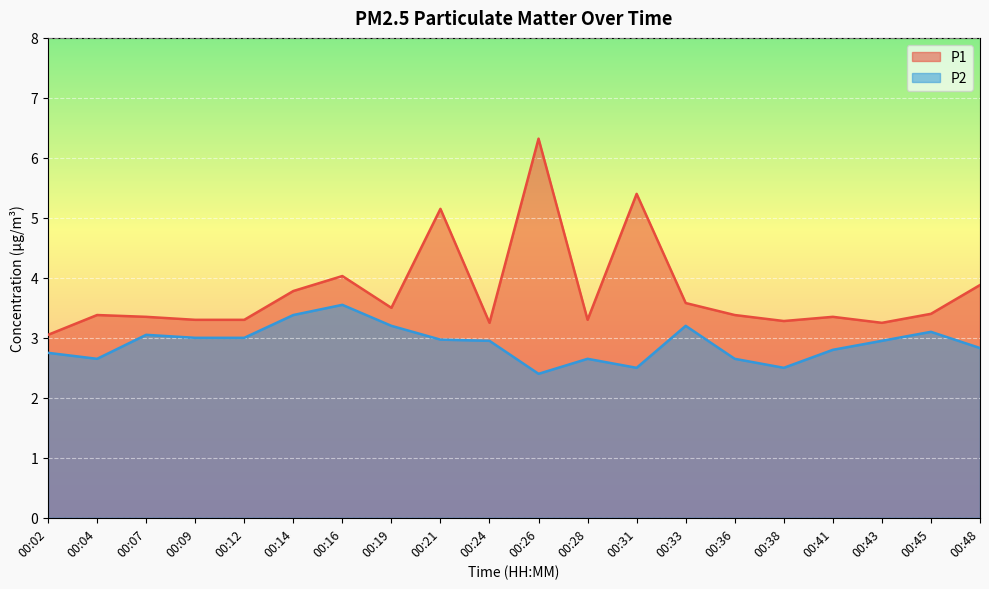

At which category does P2 reach its first local peak?

00:07